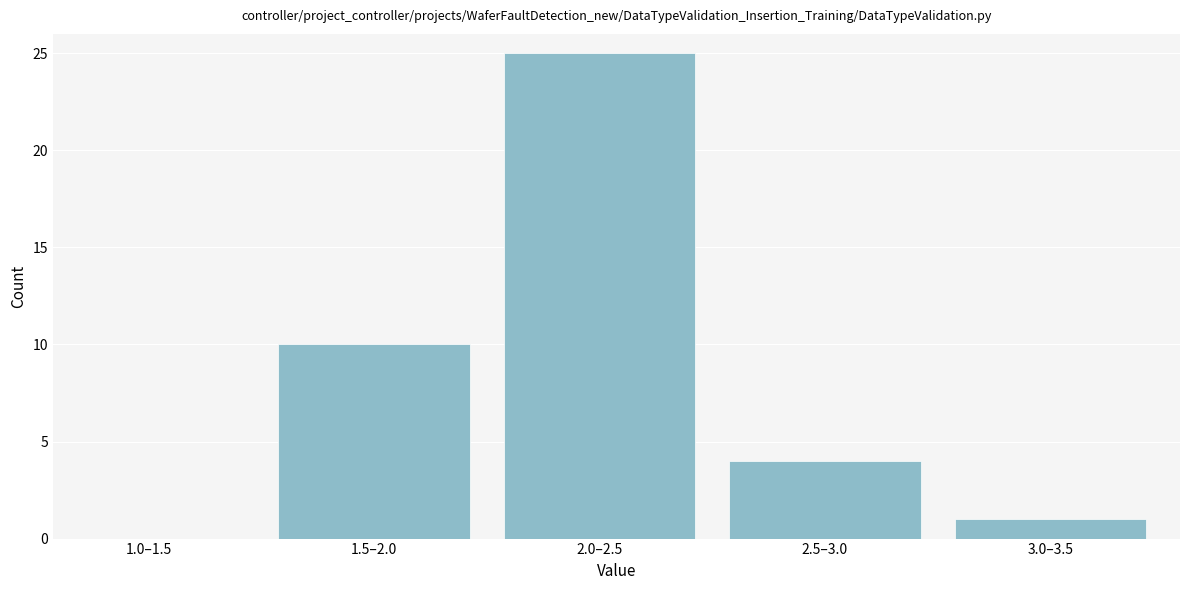

Reading left to right, list all the values displayed in this chart.

1.0–1.5=0	1.5–2.0=10	2.0–2.5=25	2.5–3.0=4	3.0–3.5=1